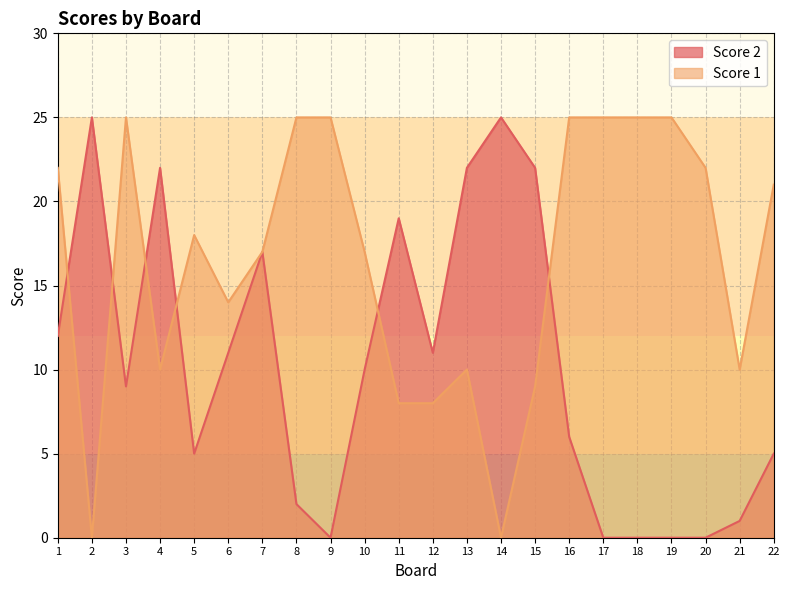

What is the value of the Score 2 point at the 15th from the left?

22